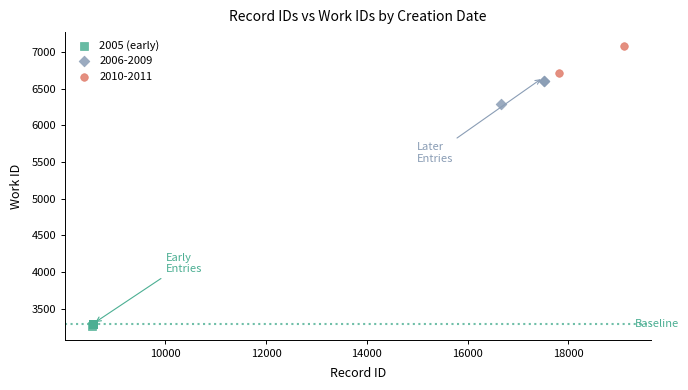

What are all the series names shown in the legend?

2005 (early), 2006-2009, 2010-2011